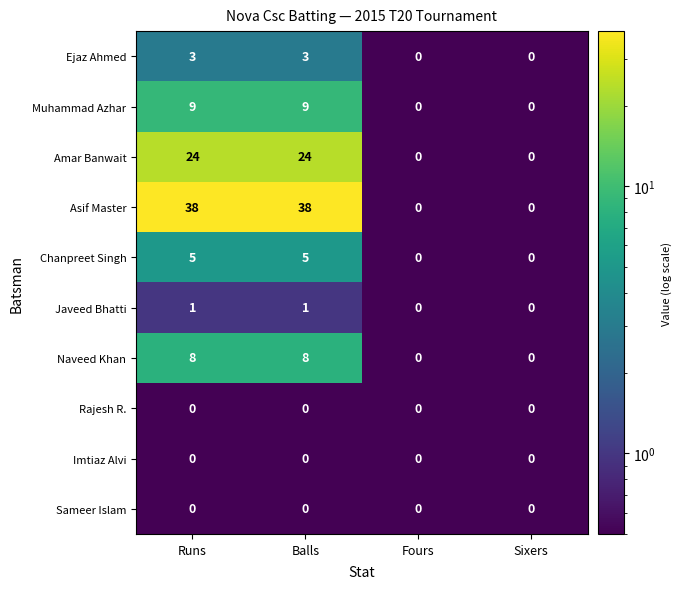

How many Naveed Khan values are between 0 and 8?

4